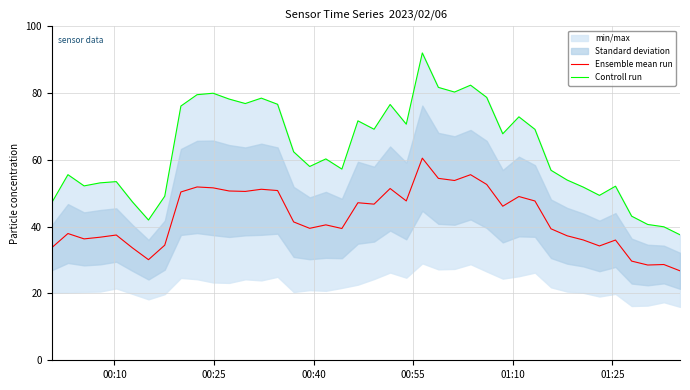

What is the maximum value for Ensemble mean run?

60.5